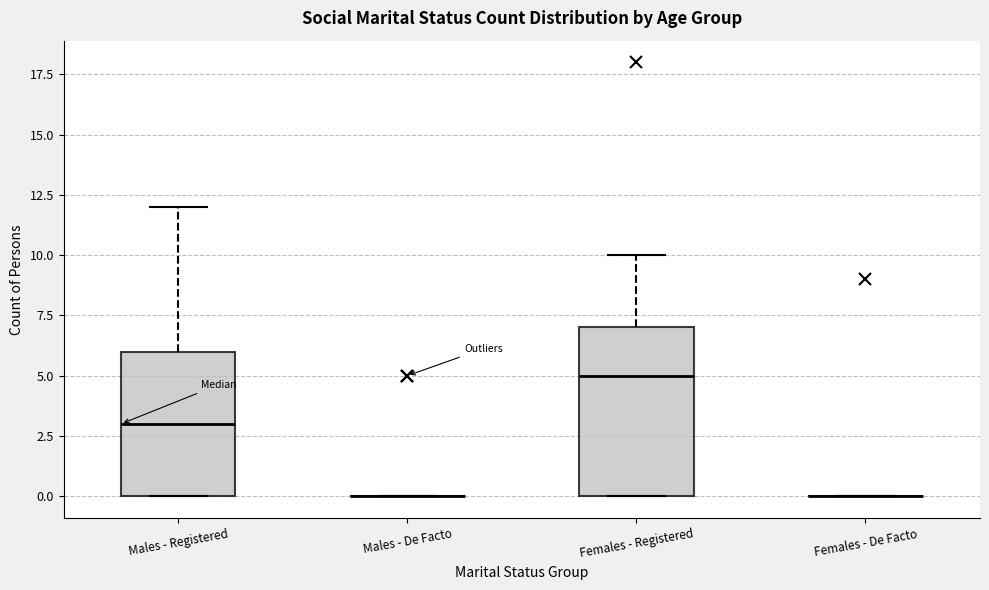

Comparing the boxes themselves (not the whiskers), which one is the tallest?

Females - Registered